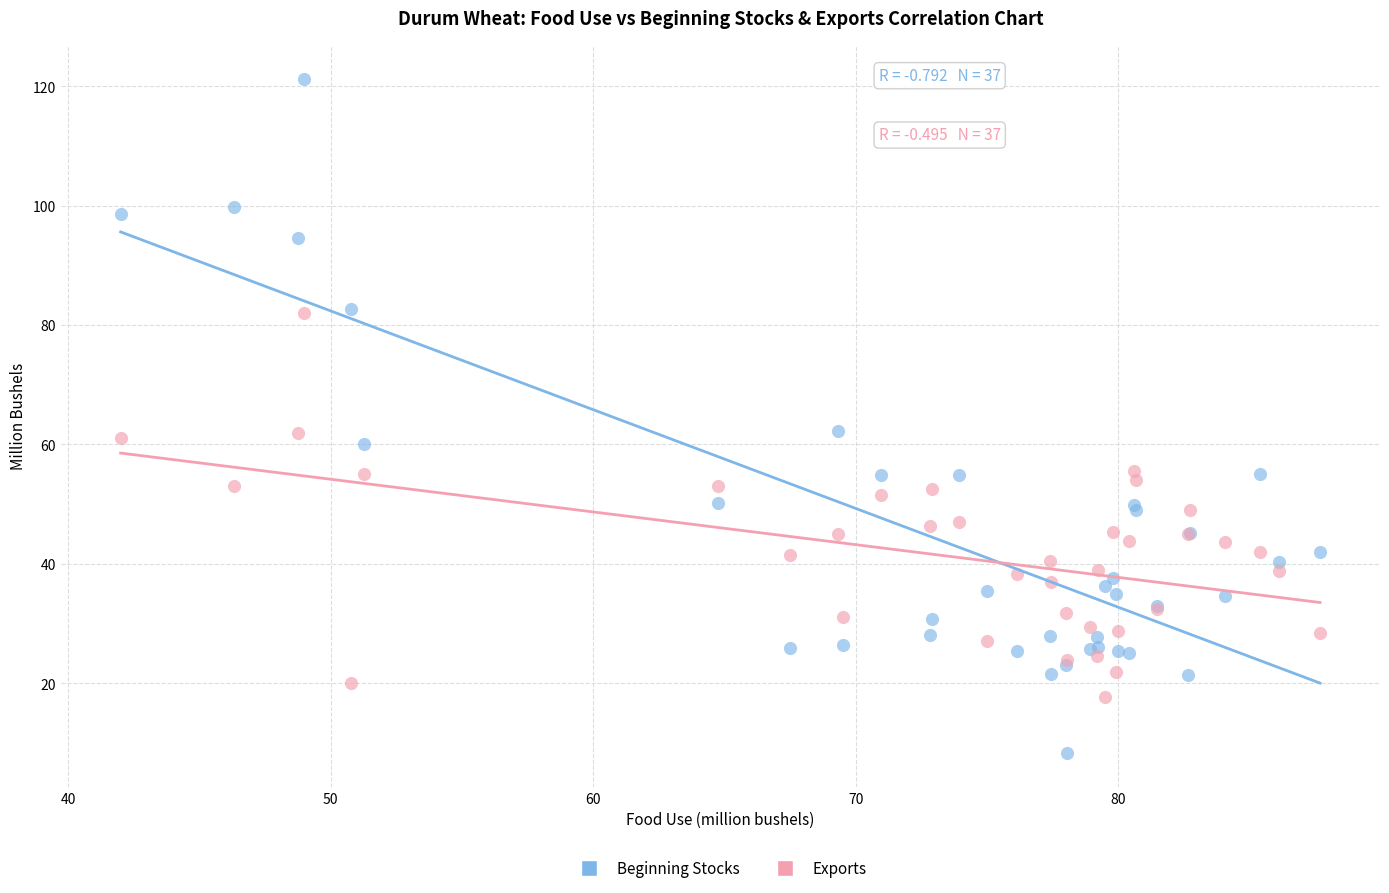

What are all the series names shown in the legend?

Beginning Stocks, Exports